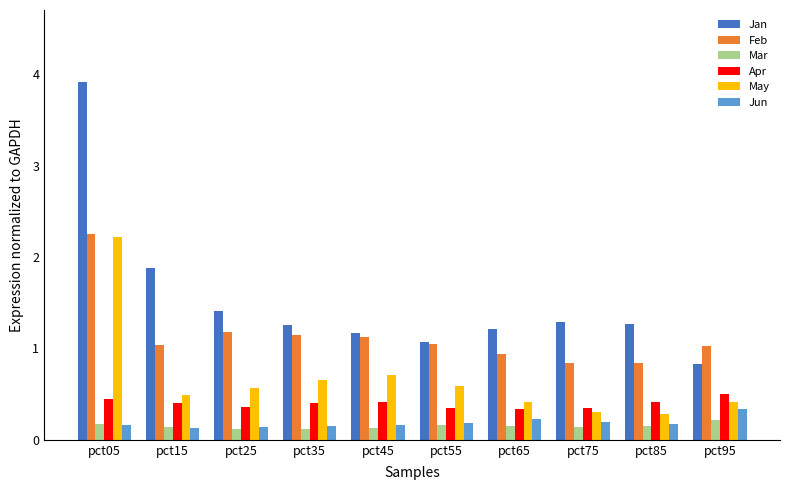

Which series has the widest spread of values?

Jan